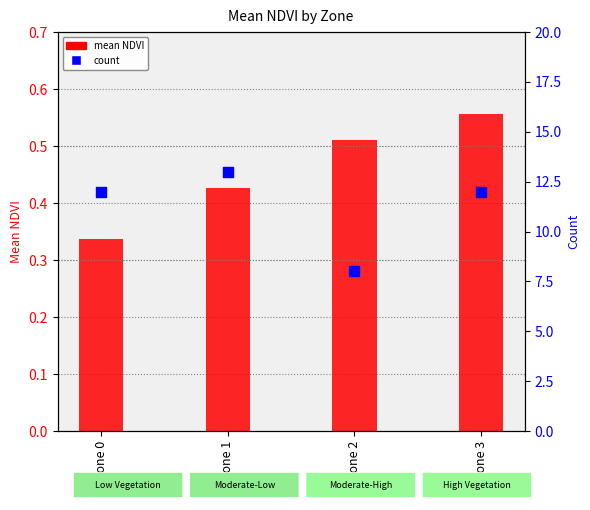

Which series has the largest total across all categories?

count